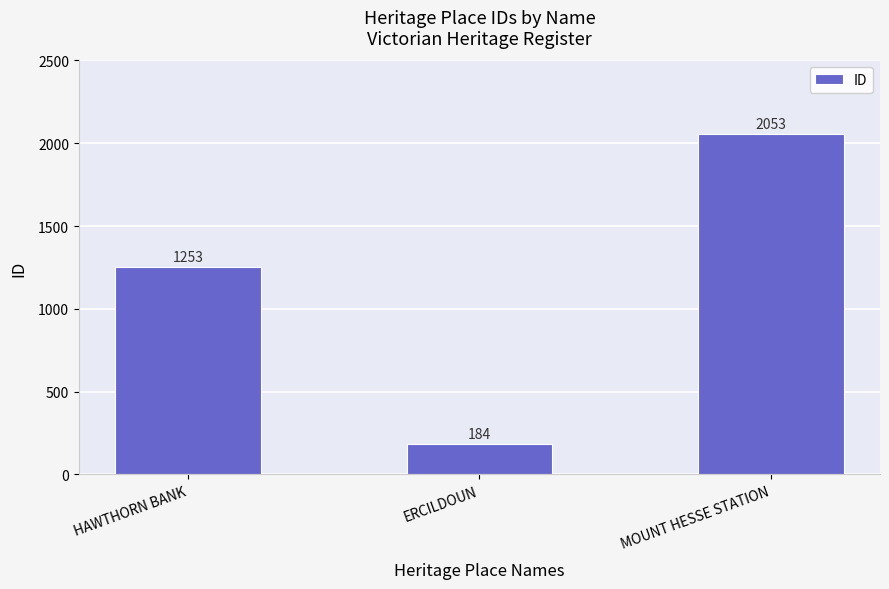

The value at HAWTHORN BANK is 1672. True or false?

False